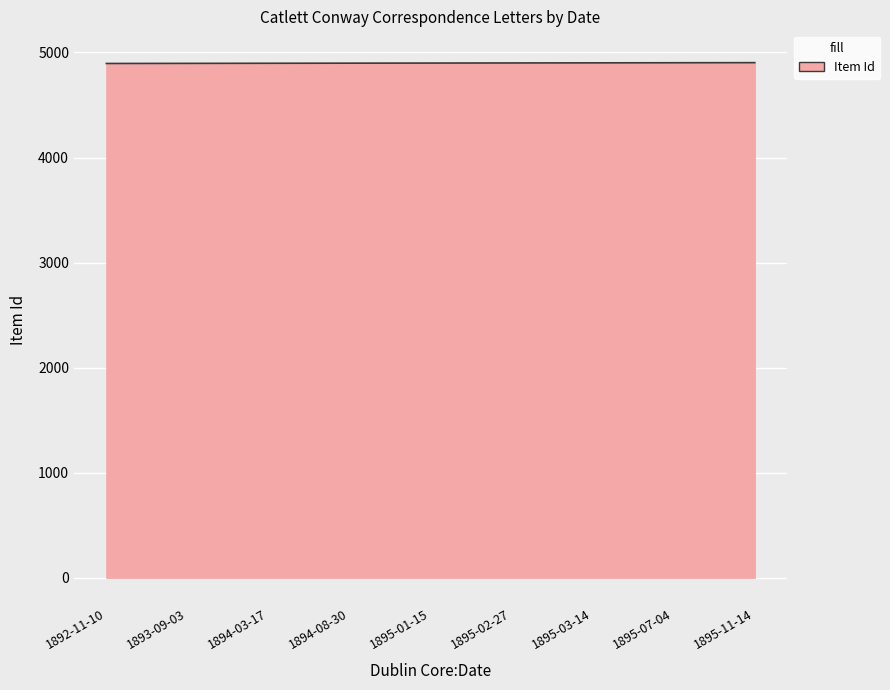

What is the greatest value displayed?

4903.0